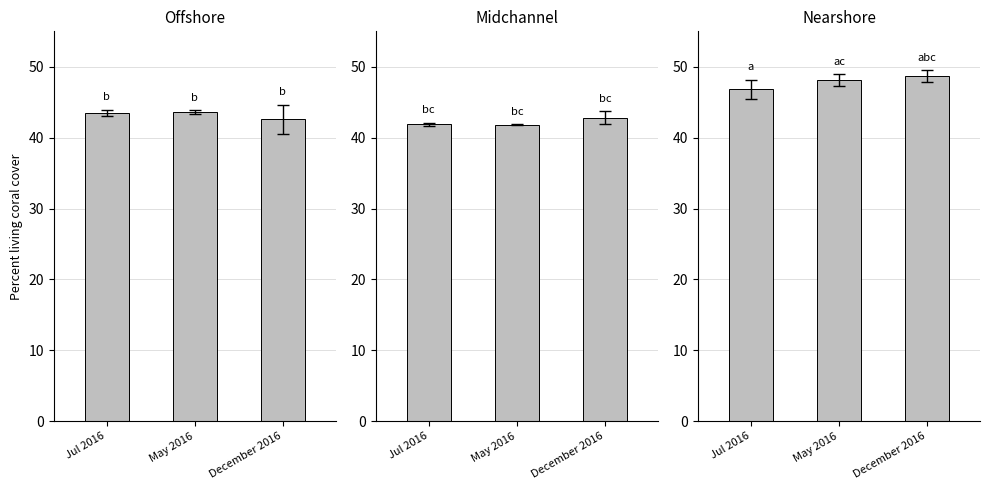

Between Jul 2016 and May 2016, which is larger?

May 2016